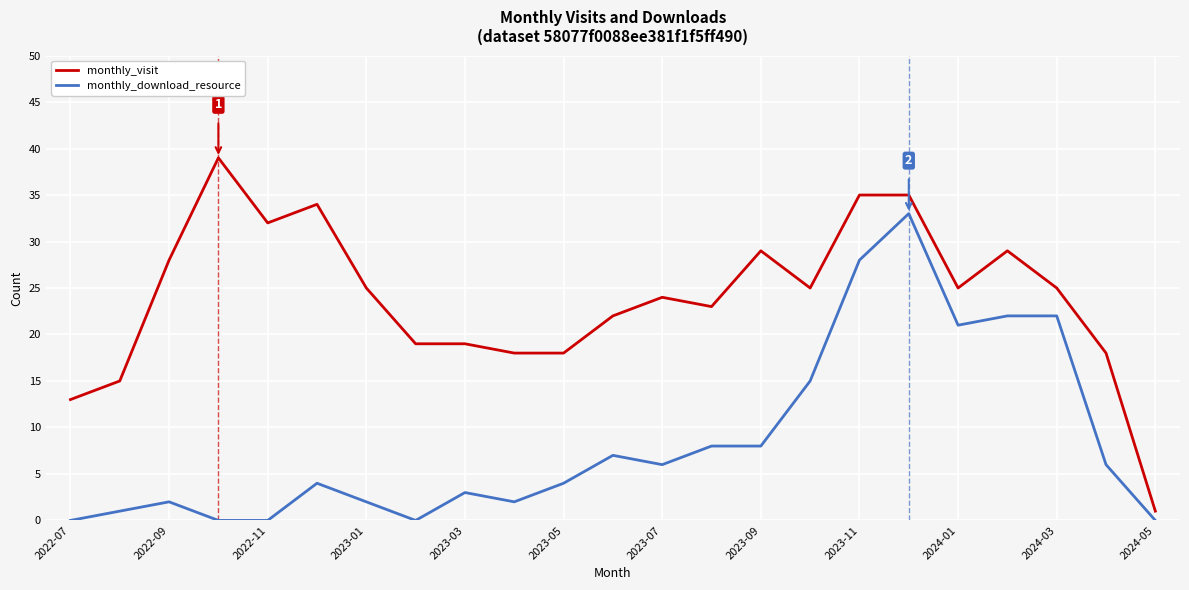

What is the greatest value displayed?

39